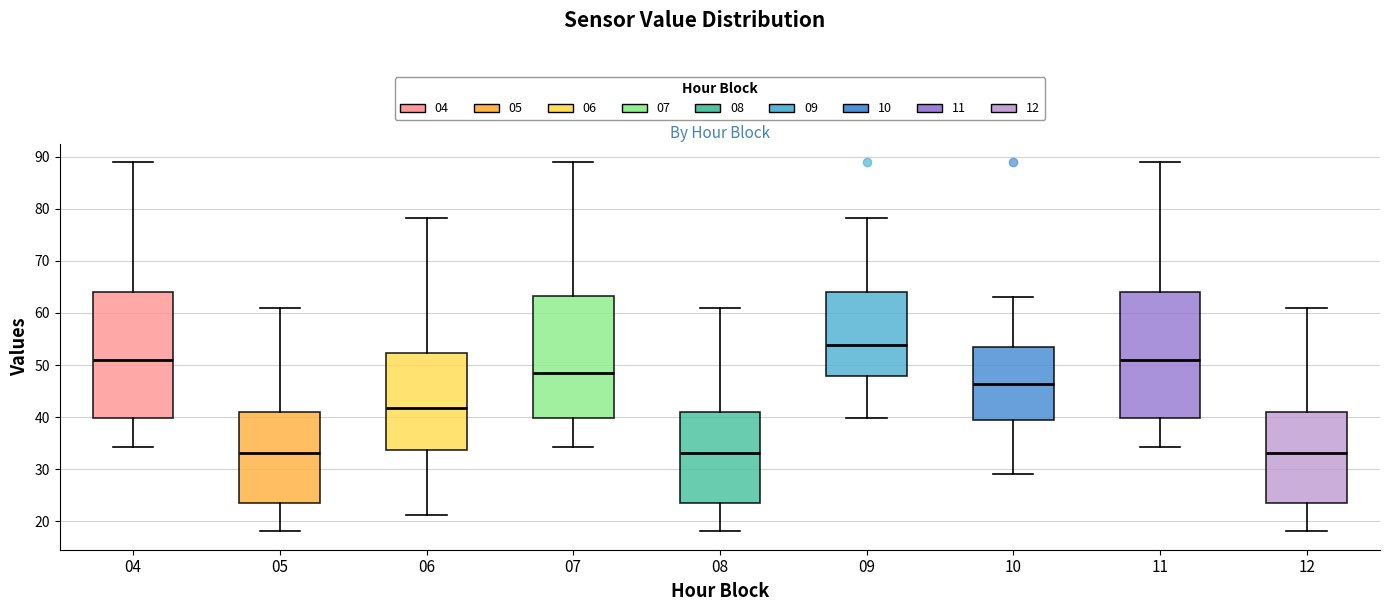

Reading left to right, read every box against the y-axis: the position of its median line, the range the box covers, and the ends of its whiskers. The values are not printed on the chart, so give them approximately, as read against the axis.

04: median 51, box 40 to 64, whiskers 34 to 89
05: median 33, box 24 to 41, whiskers 18 to 61
06: median 42, box 34 to 52, whiskers 21 to 78
07: median 49, box 40 to 63, whiskers 34 to 89
08: median 33, box 24 to 41, whiskers 18 to 61
09: median 54, box 48 to 64, whiskers 40 to 78
10: median 46, box 39 to 53, whiskers 29 to 63
11: median 51, box 40 to 64, whiskers 34 to 89
12: median 33, box 24 to 41, whiskers 18 to 61